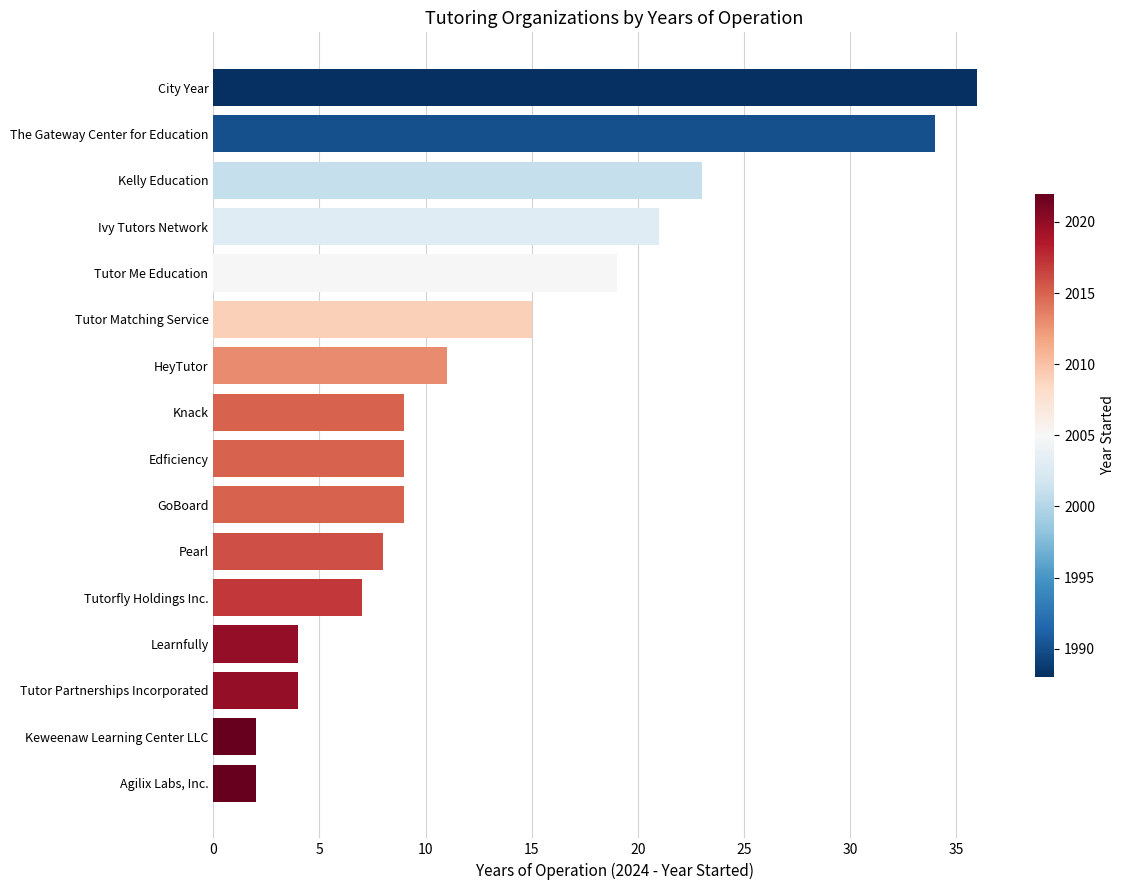

Are the bars horizontal?

Yes